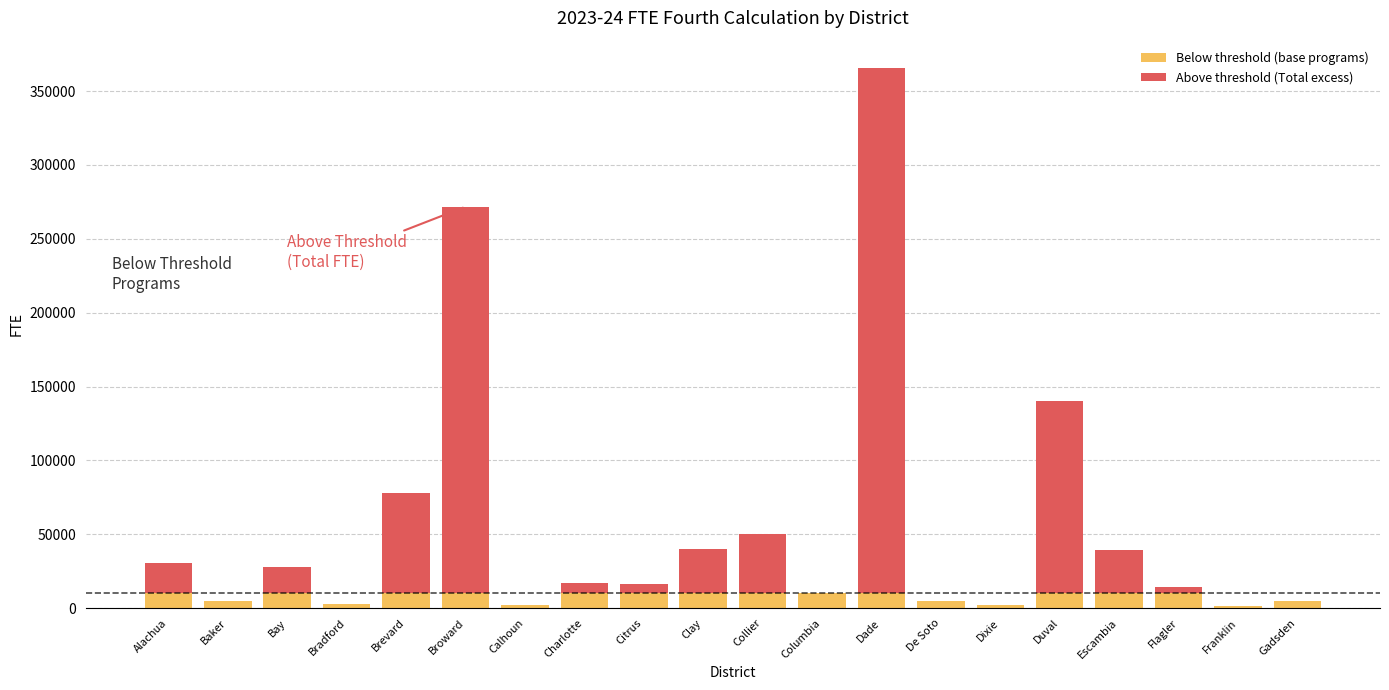

At which category is the sum across all series the highest?

Dade